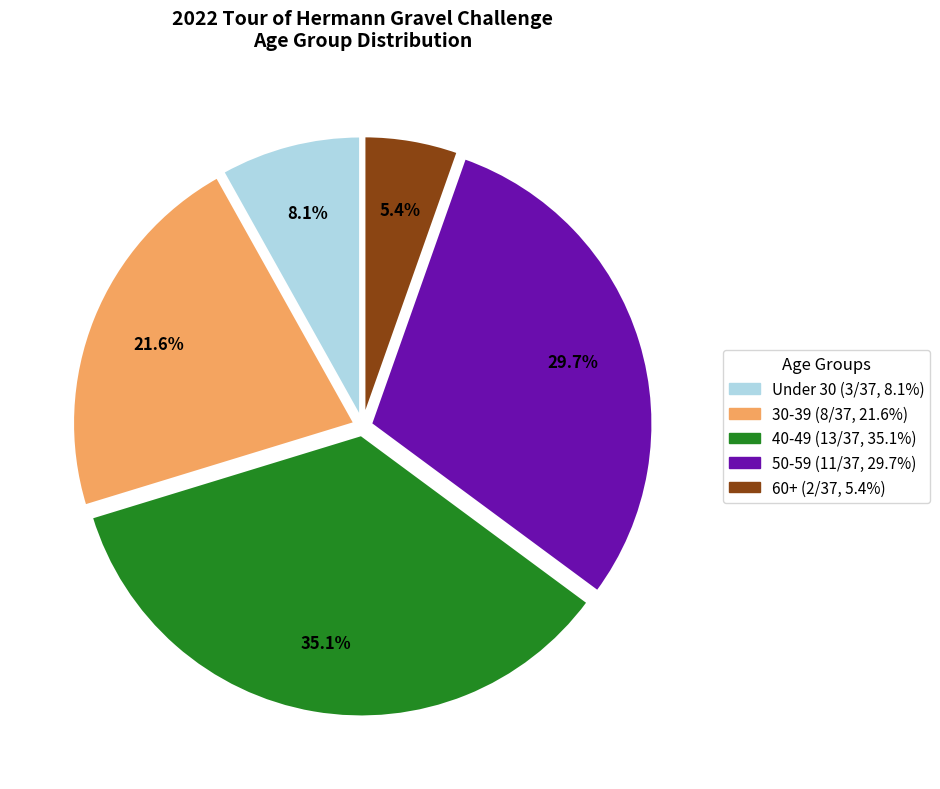

Does any single category account for the majority?

No